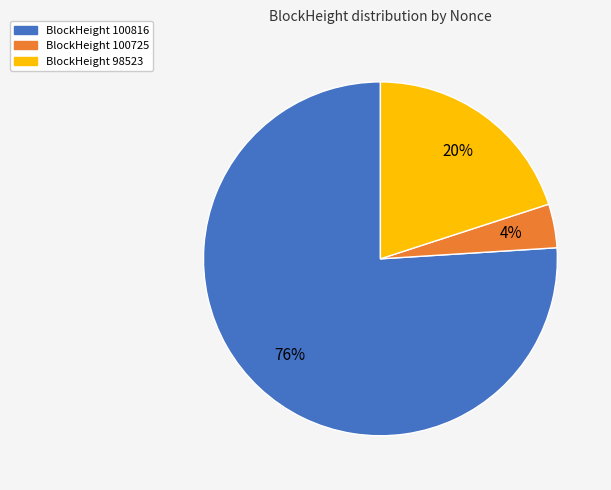

Does any single category account for the majority?

Yes